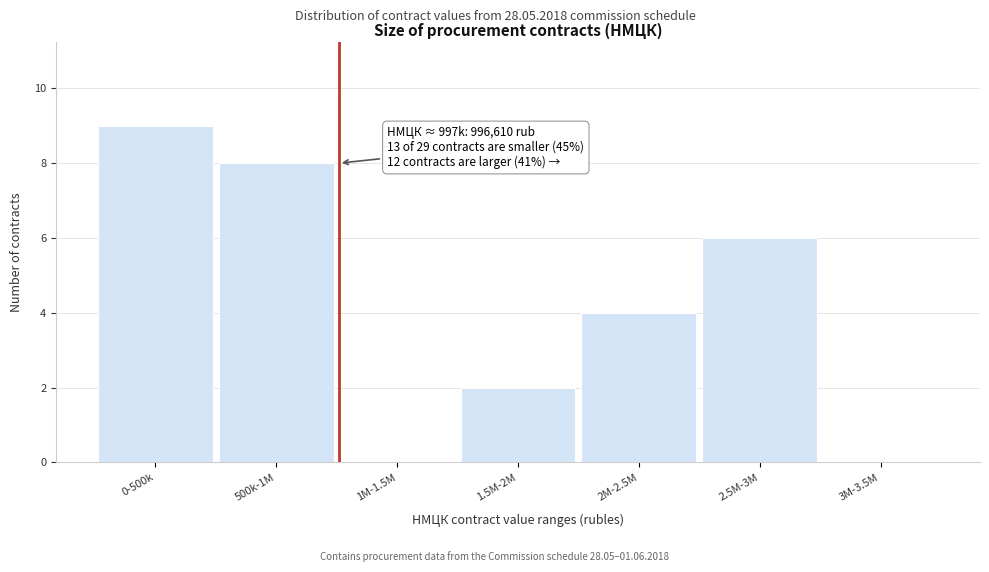

Reading left to right, what are all the values shown in this chart?

0-500k=9	500k-1M=8	1M-1.5M=0	1.5M-2M=2	2M-2.5M=4	2.5M-3M=6	3M-3.5M=0